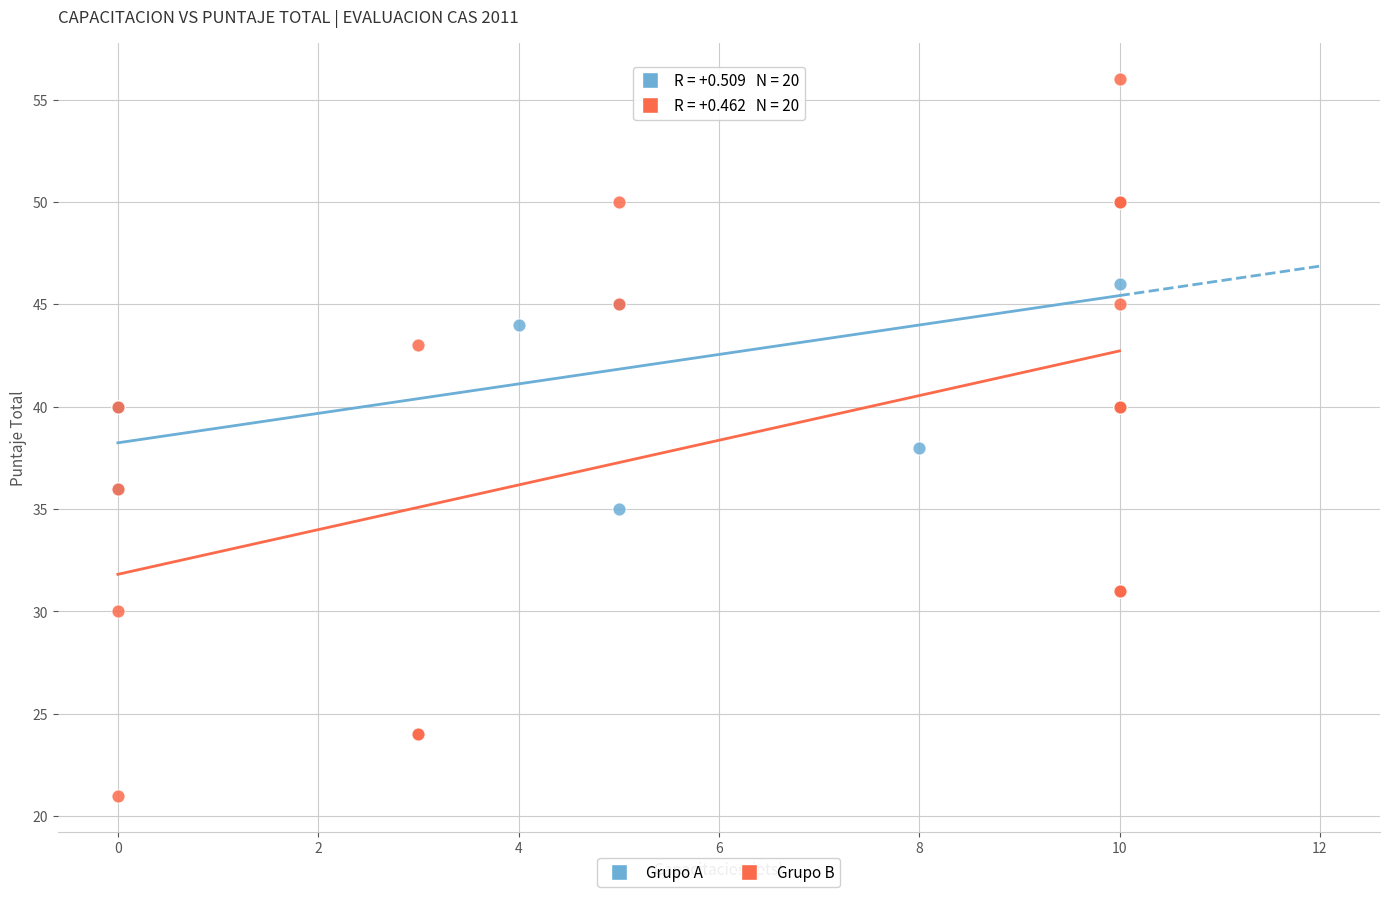

Which series reaches the maximum Y coordinate?

Grupo B